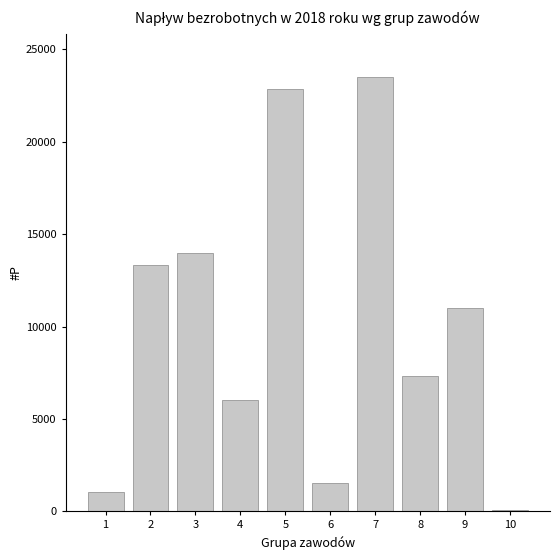

Reading left to right, what are all the values shown in this chart?

1=1065	2=13304	3=13953	4=6049	5=22859	6=1561	7=23494	8=7303	9=10980	10=77